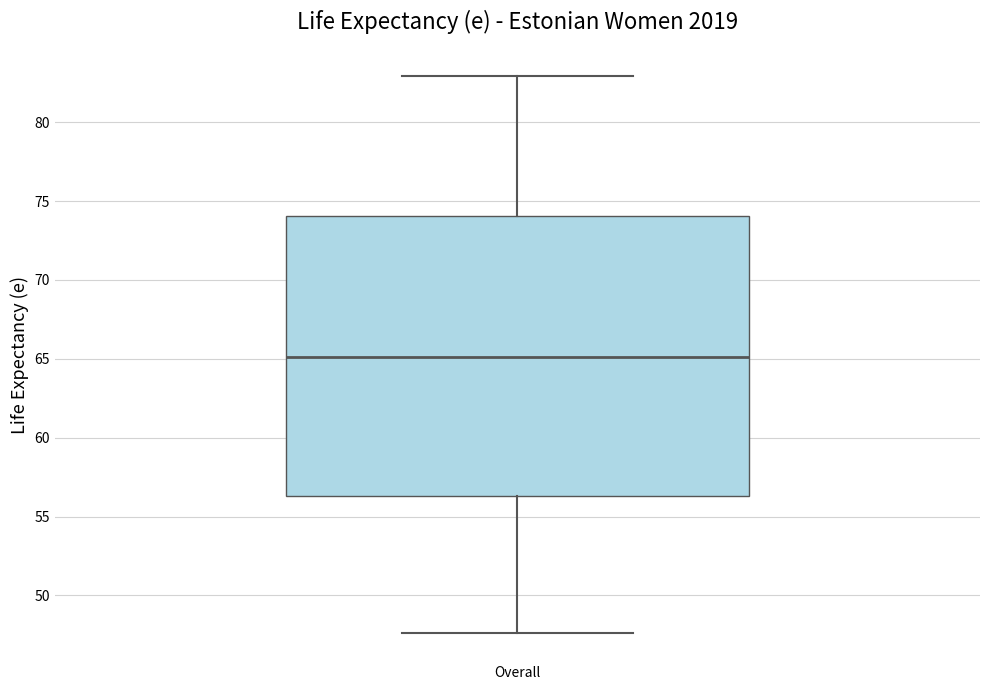

Read this box plot against the y-axis: the position of the median line, the range covered by the box, and the ends of both whiskers. The values are not printed on the chart, so give them approximately, as read against the axis.

median 65.0, box 56.5 to 74.0, whiskers 47.5 to 83.0